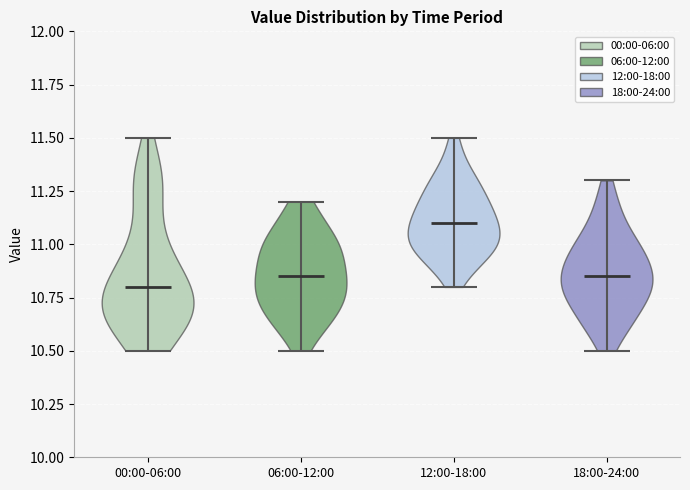

Reading left to right, read every violin against the y-axis: where its median line is, and the lowest and highest points it reaches. The values are not printed on the chart, so give them approximately, as read against the axis.

00:00-06:00: median line 10.80, lowest point 10.50, highest point 11.50
06:00-12:00: median line 10.85, lowest point 10.50, highest point 11.20
12:00-18:00: median line 11.10, lowest point 10.80, highest point 11.50
18:00-24:00: median line 10.85, lowest point 10.50, highest point 11.30